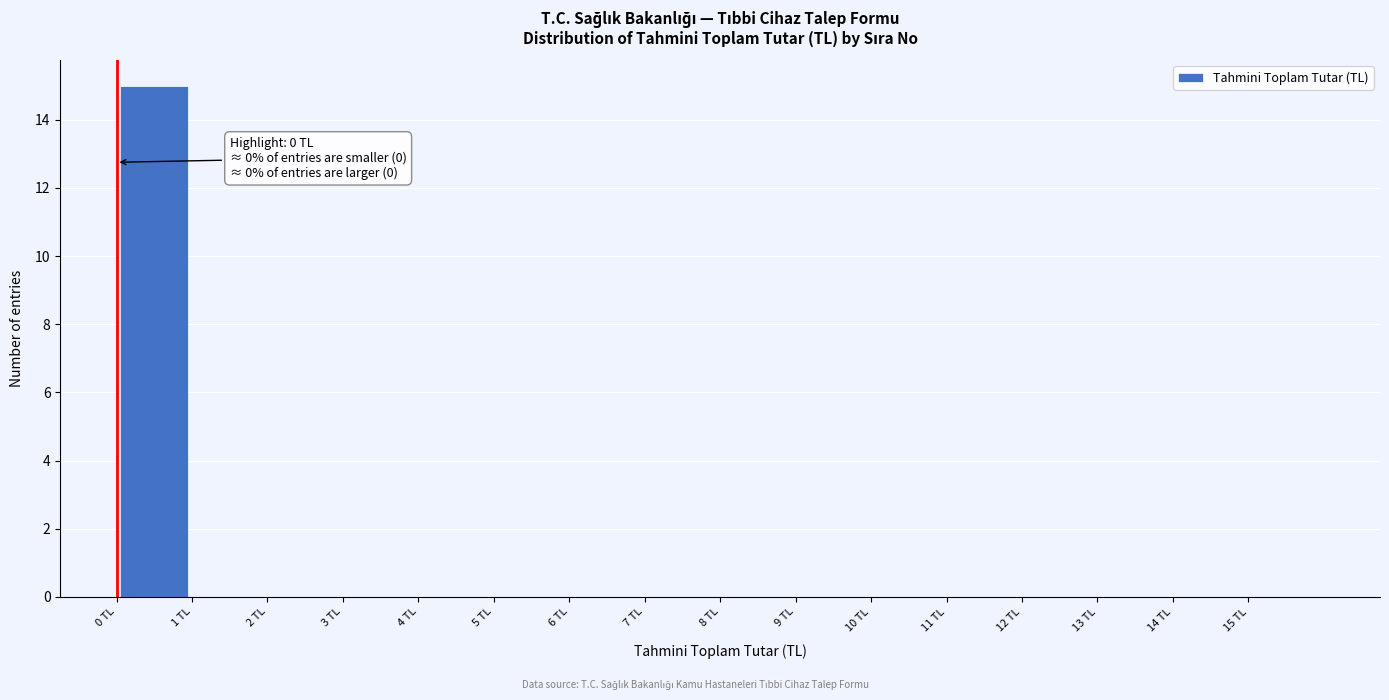

Which range on the x-axis has the tallest bar?

0 to 1